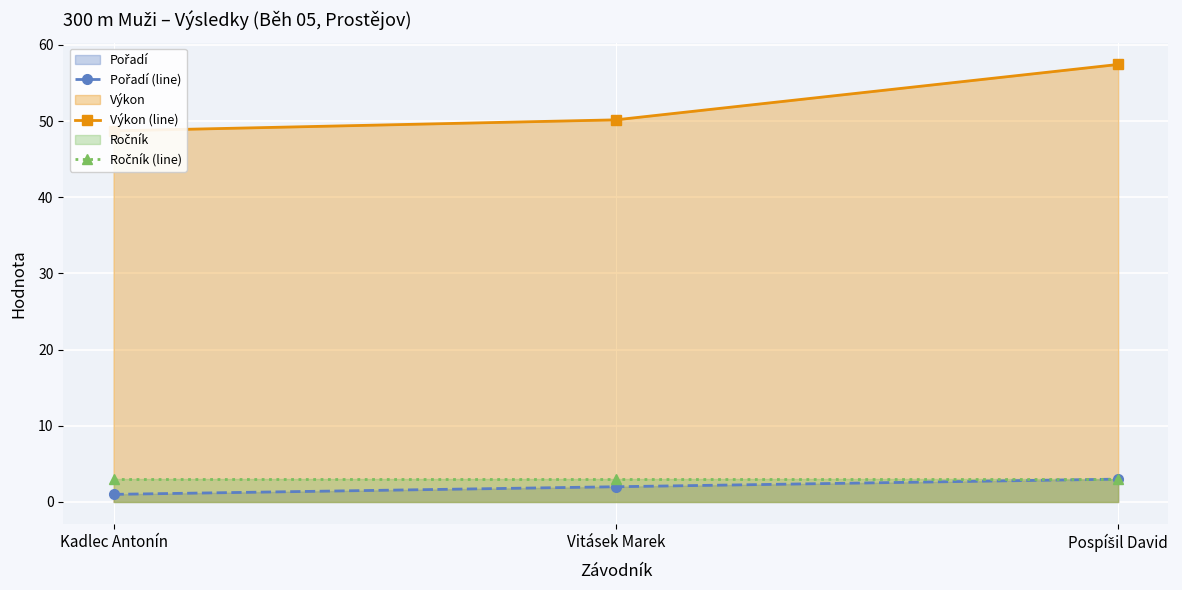

Rank the series by their maximum value, from lowest to highest.

Pořadí (line), Ročník (line), Výkon (line)